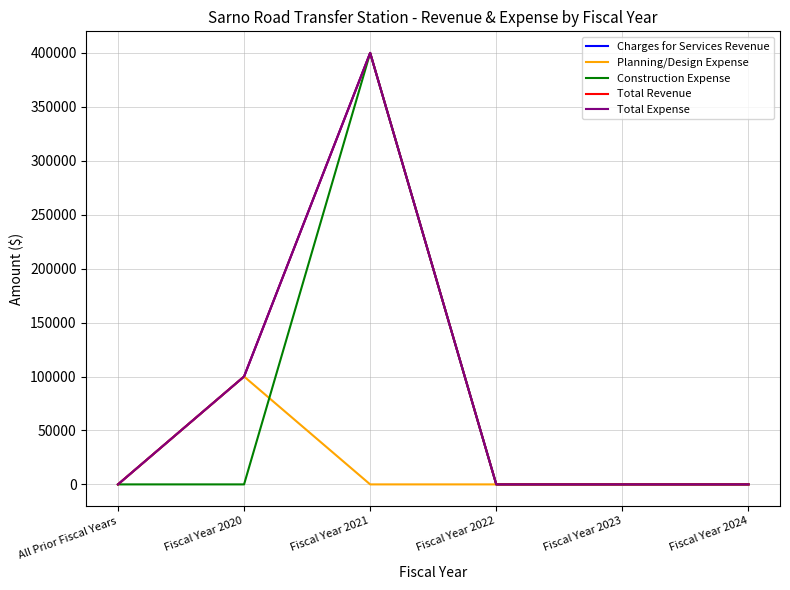

True or false: Total Expense has a value of 29903 at Fiscal Year 2020.

False